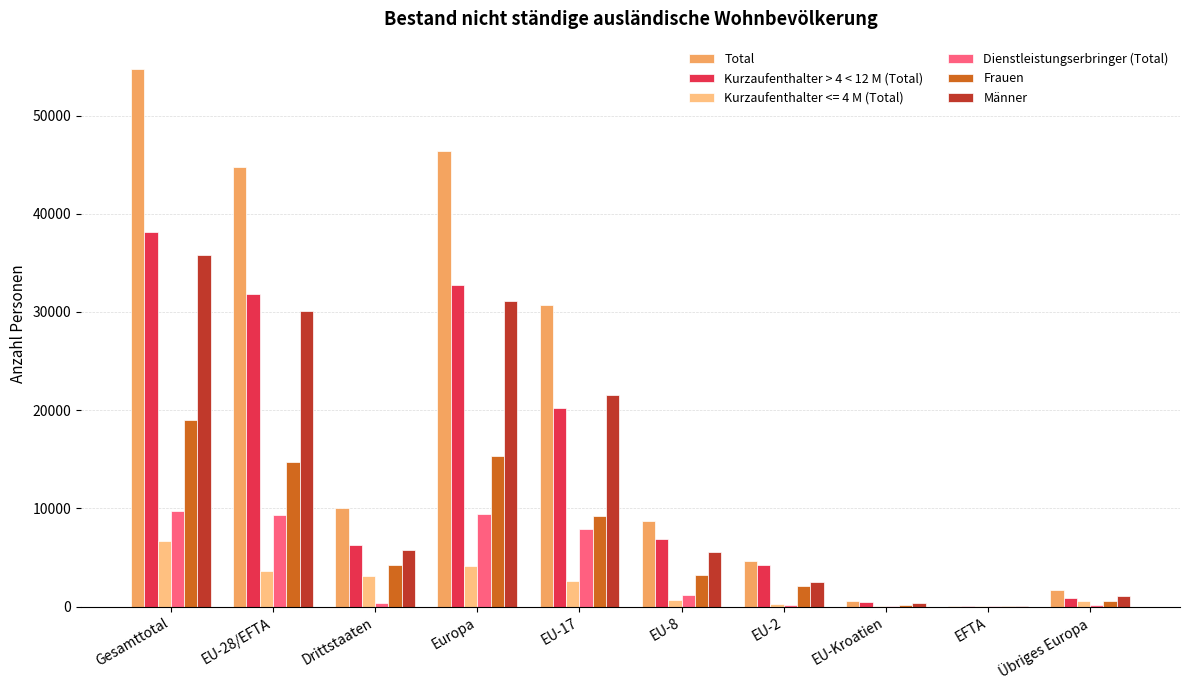

What is the maximum value for Dienstleistungserbringer (Total)?

9684